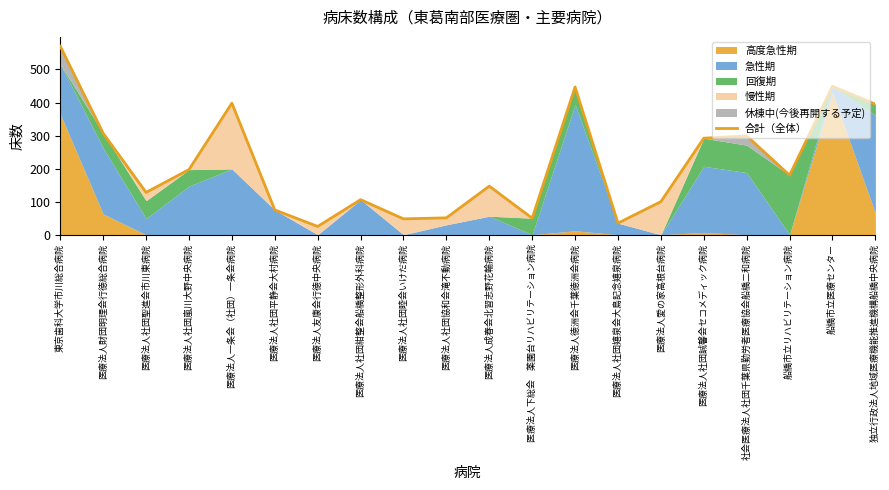

Reading left to right, list all the values displayed in this chart.

東京歯科大学市川総合病院=570	医療法人財団明理会行徳総合病院=307	医療法人社団聖進会市川東病院=128	医療法人社団嵐川大野中央病院=197	医療法人一条会（社団）一条会病院=398	医療法人社団平静会大村病院=75	医療法人友康会行徳中央病院=25	医療法人社団紺整会船橋整形外科病院=106	医療法人社団睦会いけだ病院=48	医療法人社団協和会滝不動病院=51	医療法人成春会北習志野花輪病院=147	医療法人下総会　薬園台リハビリテーション病院=50	医療法人徳洲会千葉徳洲会病院=447	医療法人社団嬉泉会大島記念嬉泉病院=35	医療法人愛の家高根台病院=100	医療法人社団誠馨会セコメディック病院=292	社会医療法人社団千葉県勤労者医療協会船橋二和病院=299	船橋市立リハビリテーション病院=180	船橋市立医療センター=449	独立行政法人地域医療機能推進機構船橋中央病院=395